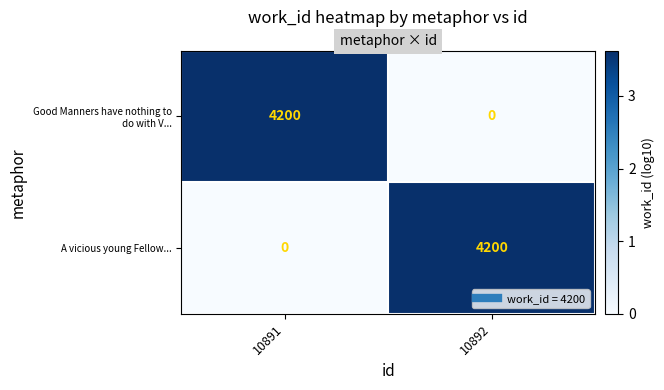

The value of Good Manners have nothing to do with V... at 10892 is 2.2. True or false?

False